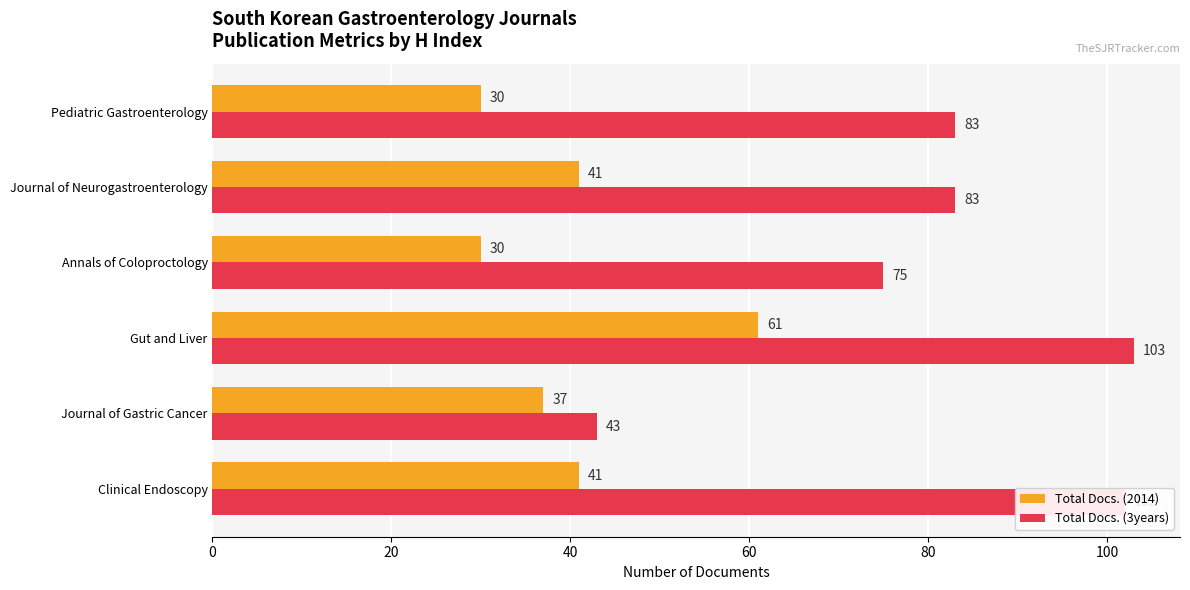

What is the difference between the second highest and minimum values in the Total Docs. (3years) series?

59